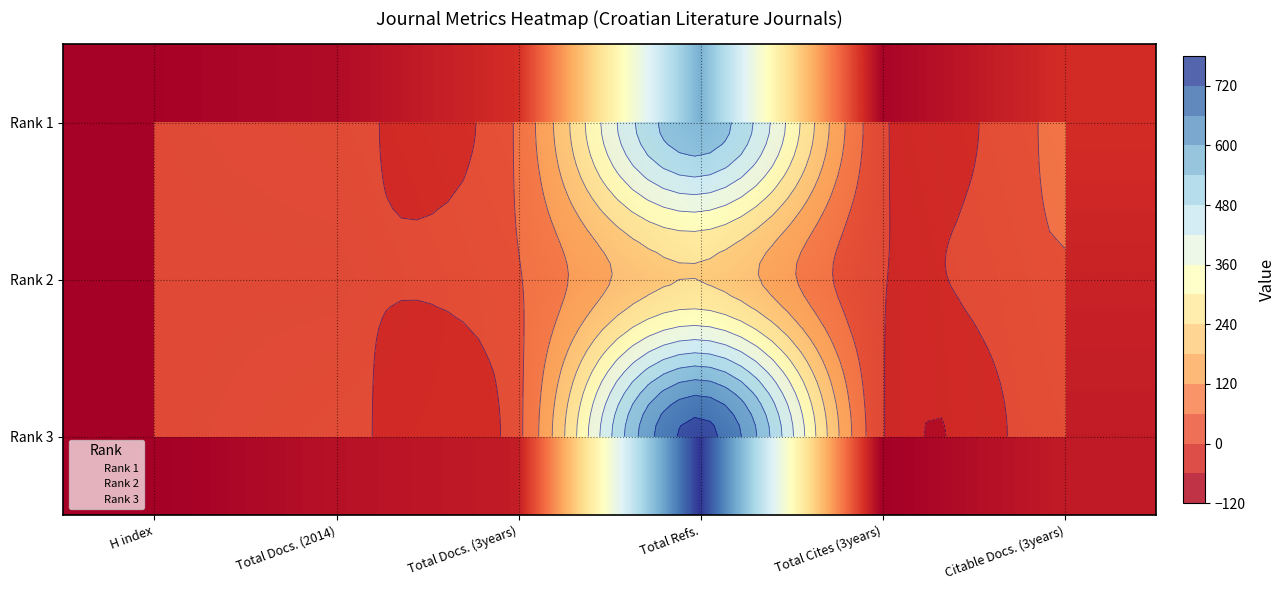

Where is Rank 1 nearest to the value 295?

Total Docs. (3years)